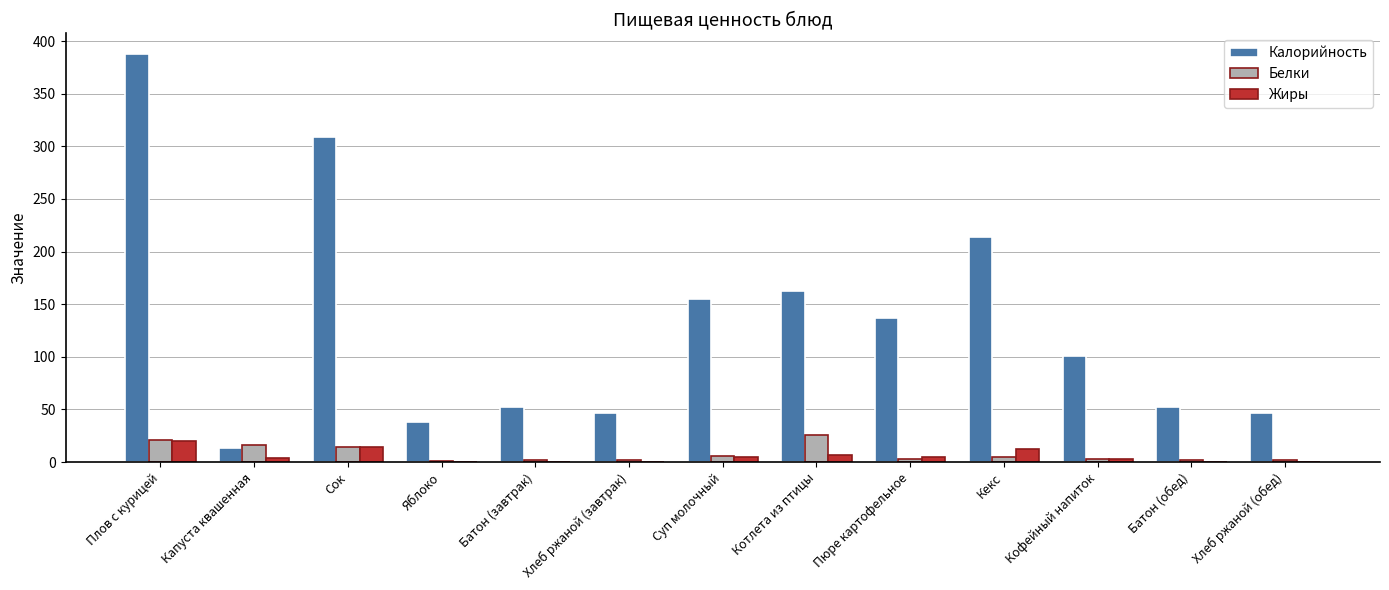

What is the sum of all Калорийность values?

1716.0